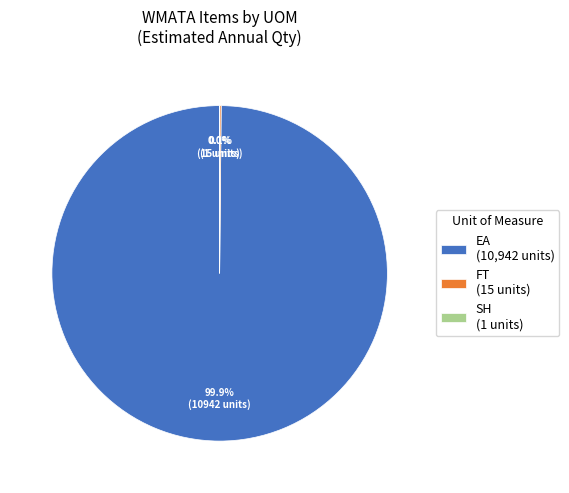

What is the largest slice in the pie chart?

EA